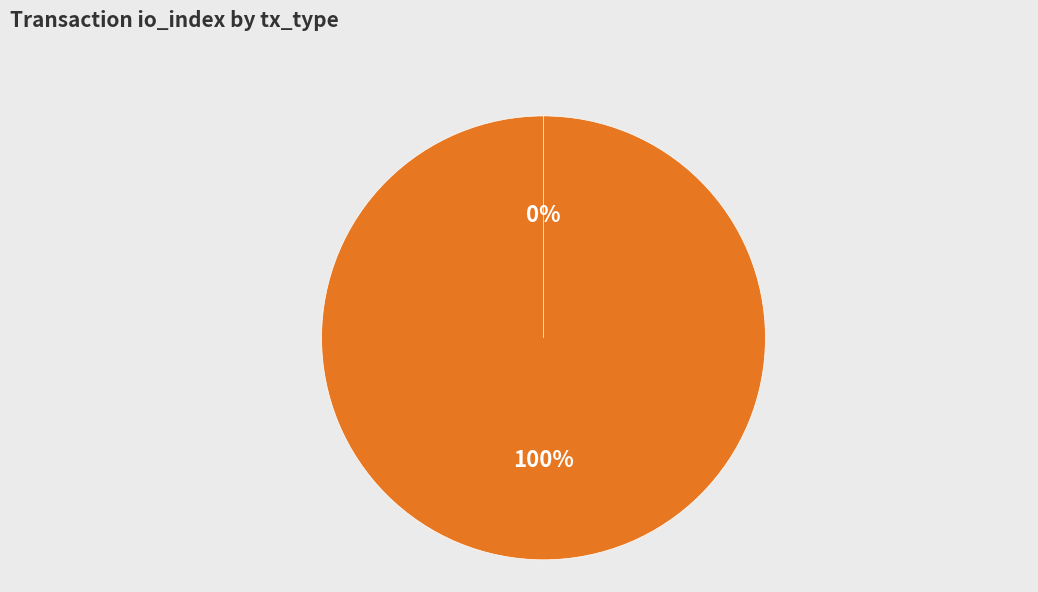

To the nearest percent, what is the difference between the Ticket and Vote slice percentages?

100%